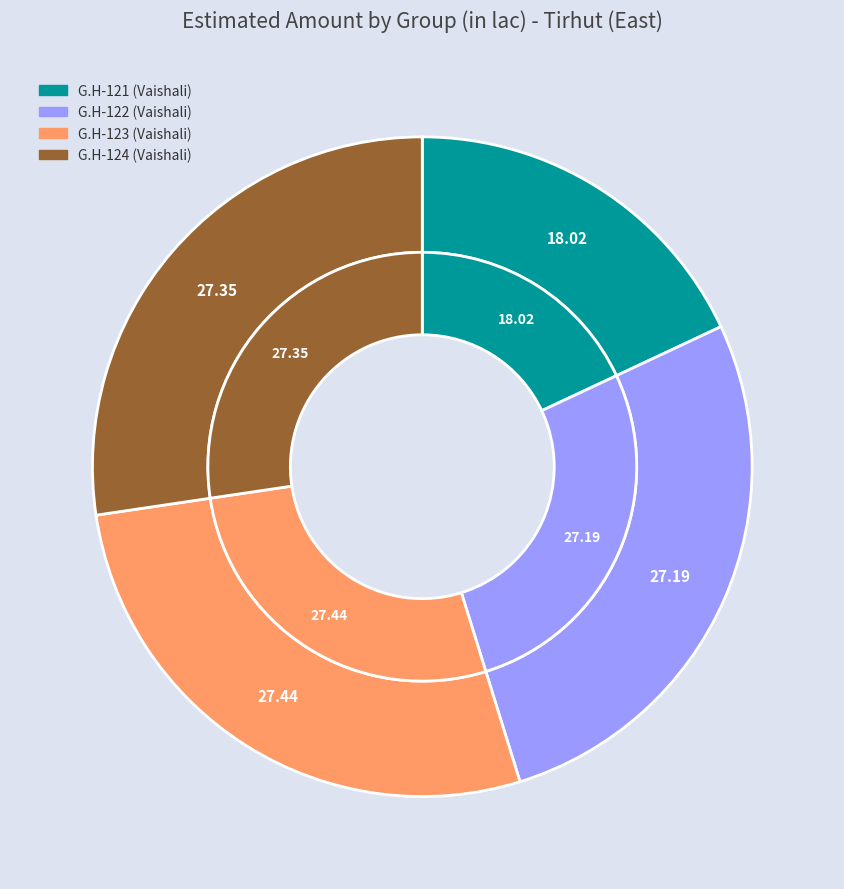

Combined, what portion of the pie is G.H-124 (Vaishali) and G.H-122 (Vaishali)?

54.5%